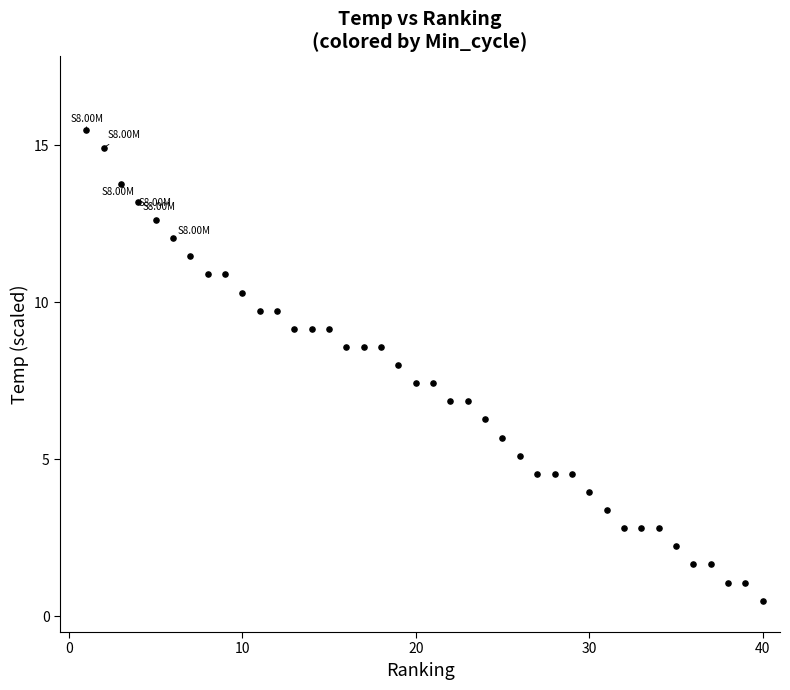

What is the range of X values (max minus min)?

39.0